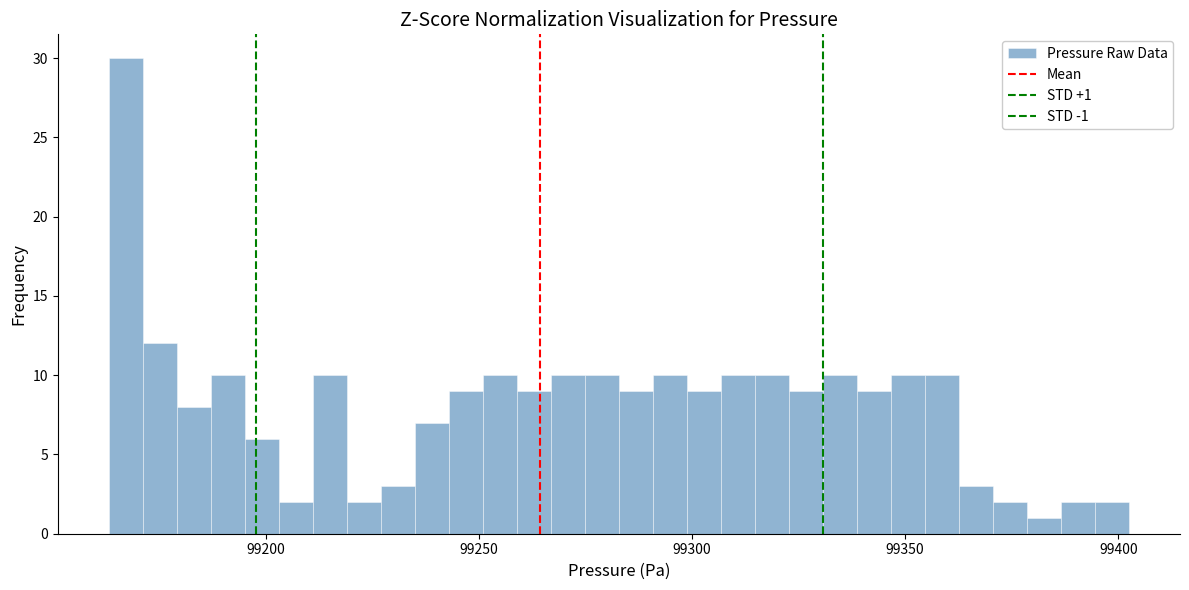

Read against the x-axis, roughly where is the centre of the tallest bar?

99165